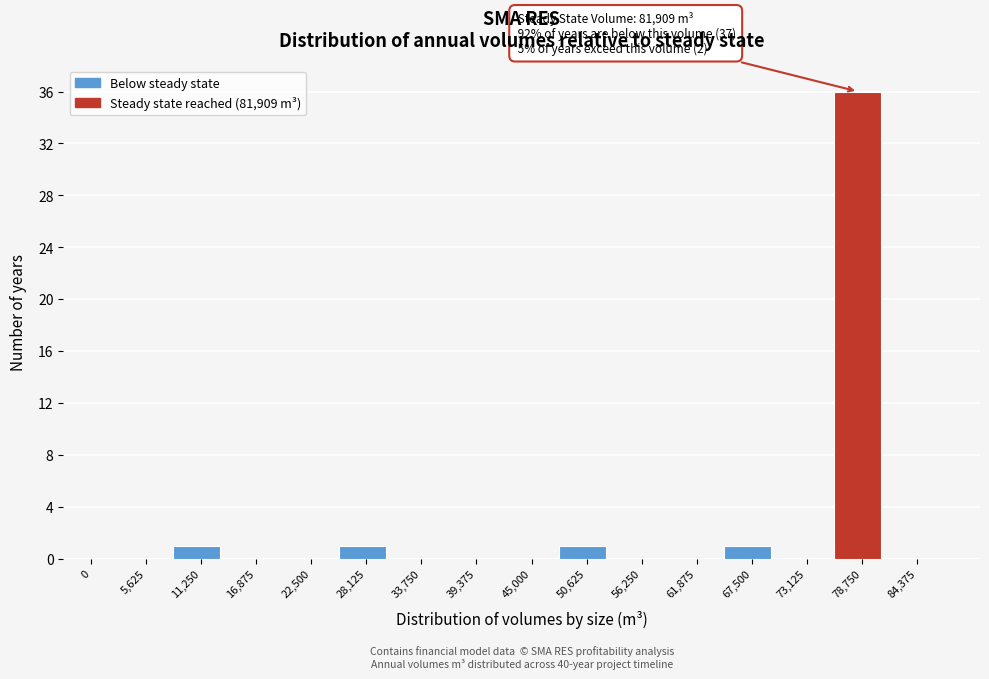

Reading left to right, list all the values displayed in this chart.

0=0	5,625=0	11,250=1	16,875=0	22,500=0	28,125=1	33,750=0	39,375=0	45,000=0	50,625=1	56,250=0	61,875=0	67,500=1	73,125=0	78,750=36	84,375=0